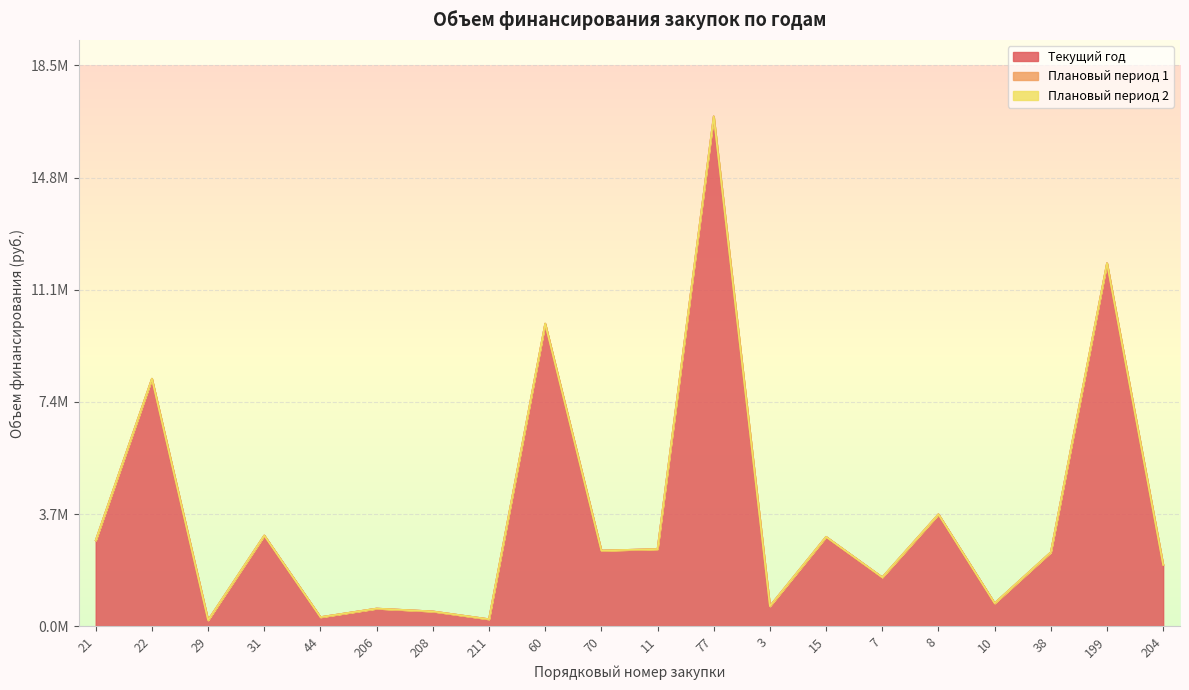

What is the highest value of the Текущий год series?

16854160.0